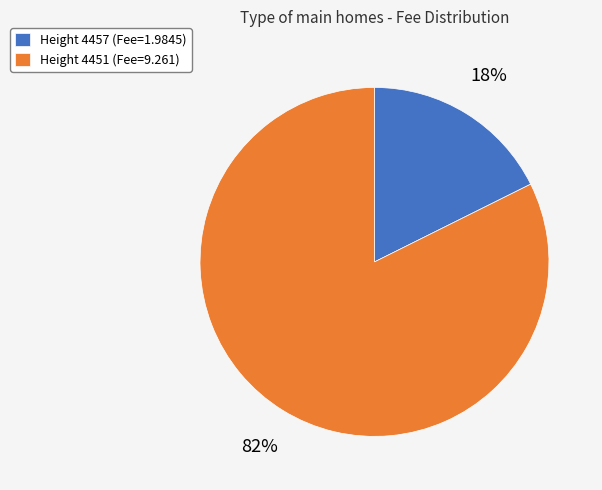

The Height 4457 (Fee=1.9845) slice represents 7% of the pie. True or false?

False